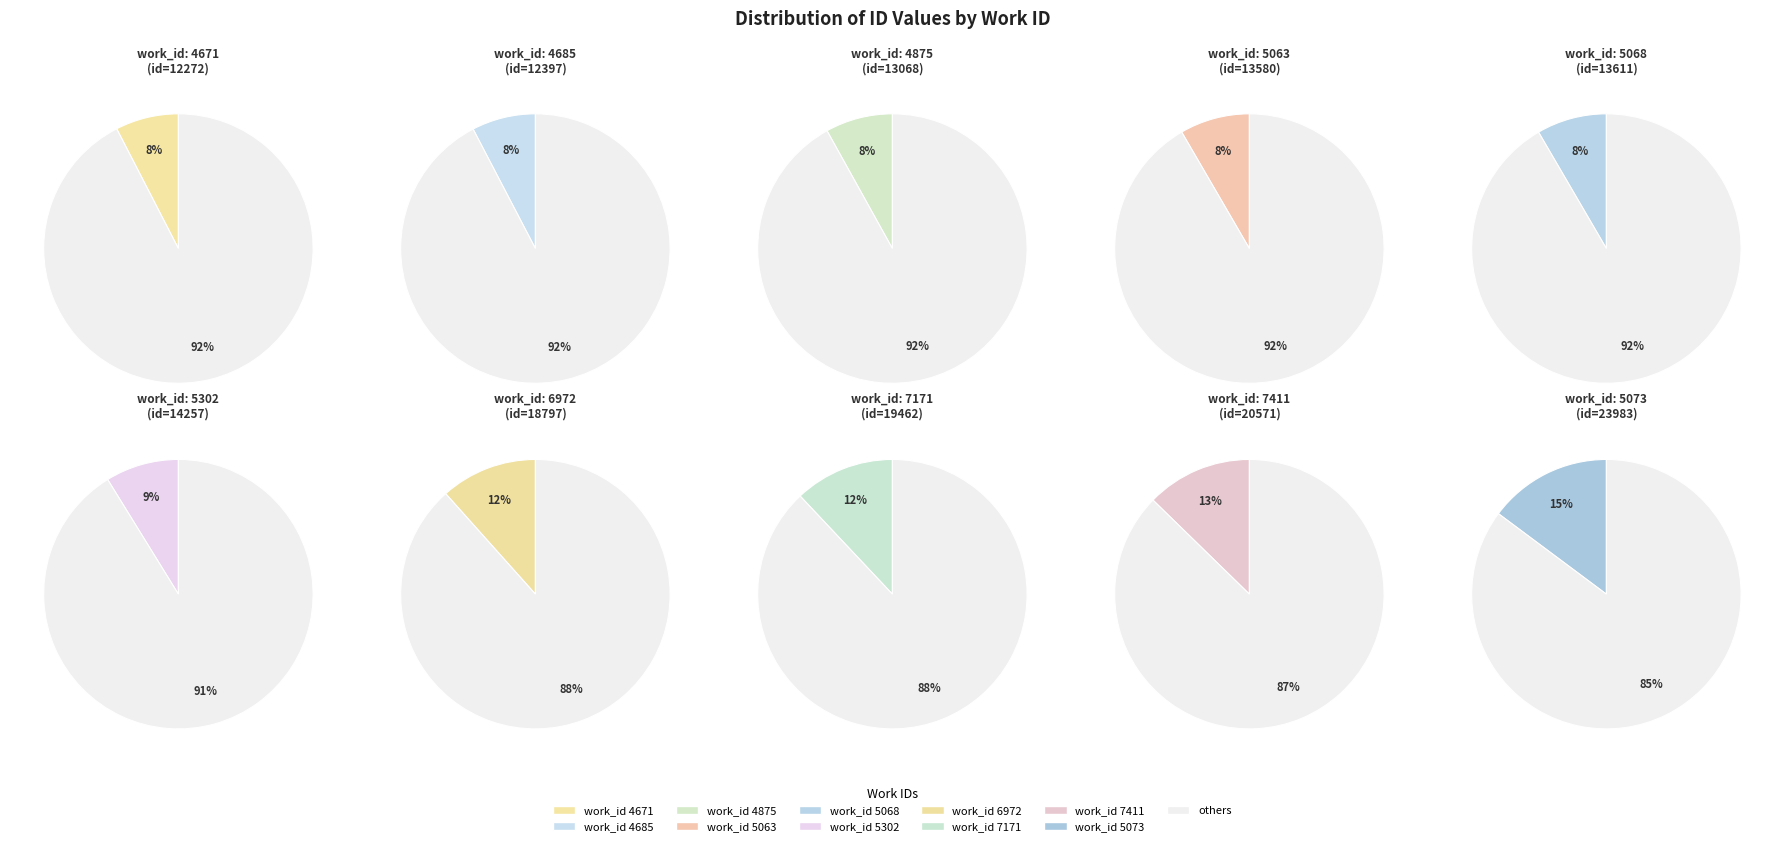

Between 5068 and 4671, which is larger?

5068